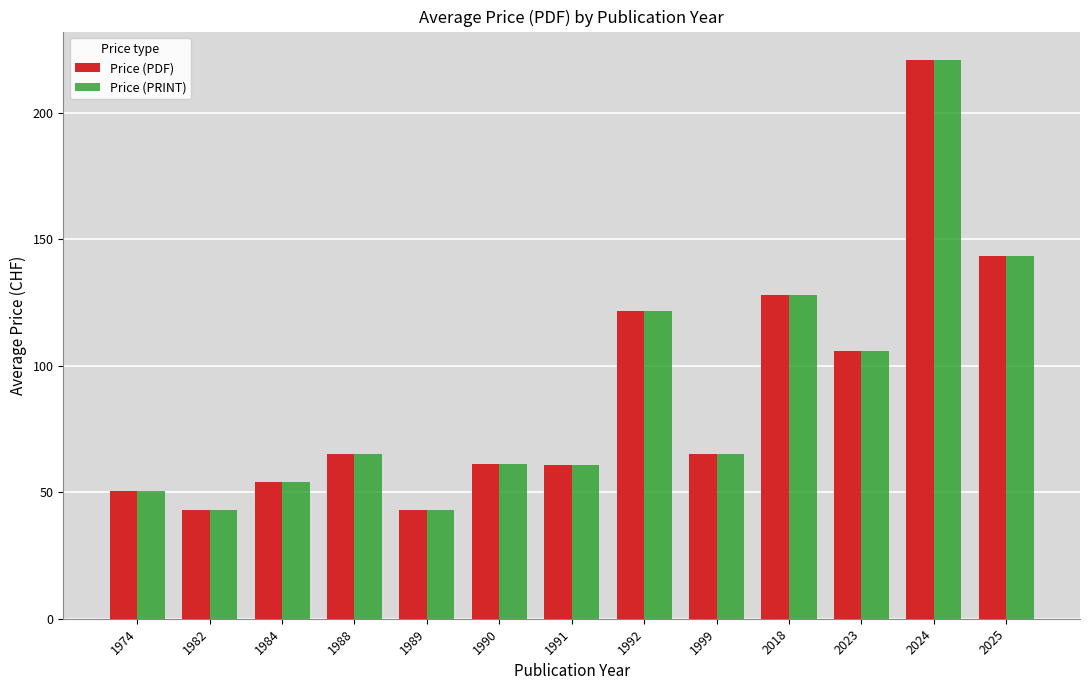

What is the total value across all series at 2024?

442.0